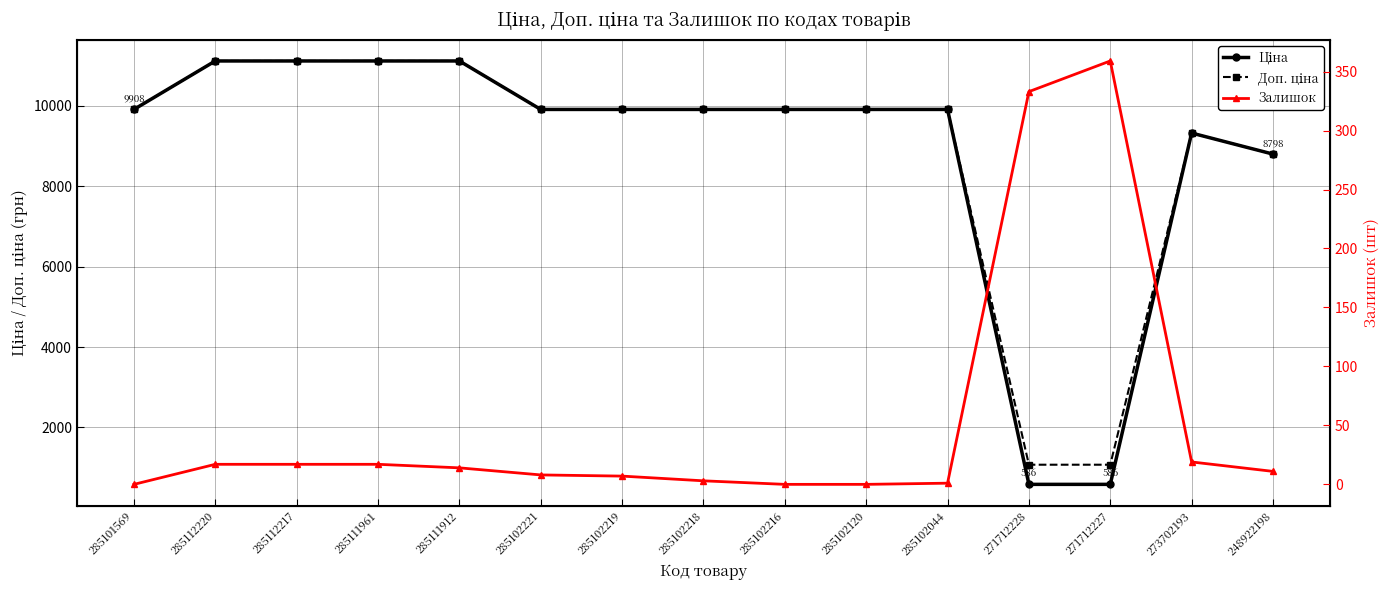

At how many categories does at least one series exceed 5869?

13